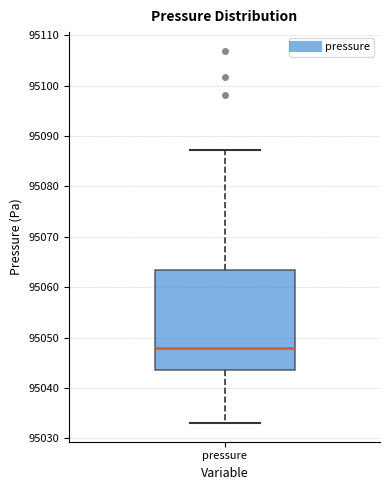

Transcribe this box plot: give where the median line is, the range the box spans, and where the two whiskers end, as read against the y-axis. The values are not printed on the chart, so give them approximately, as read against the axis.

median 95048, box 95044 to 95063, whiskers 95033 to 95087